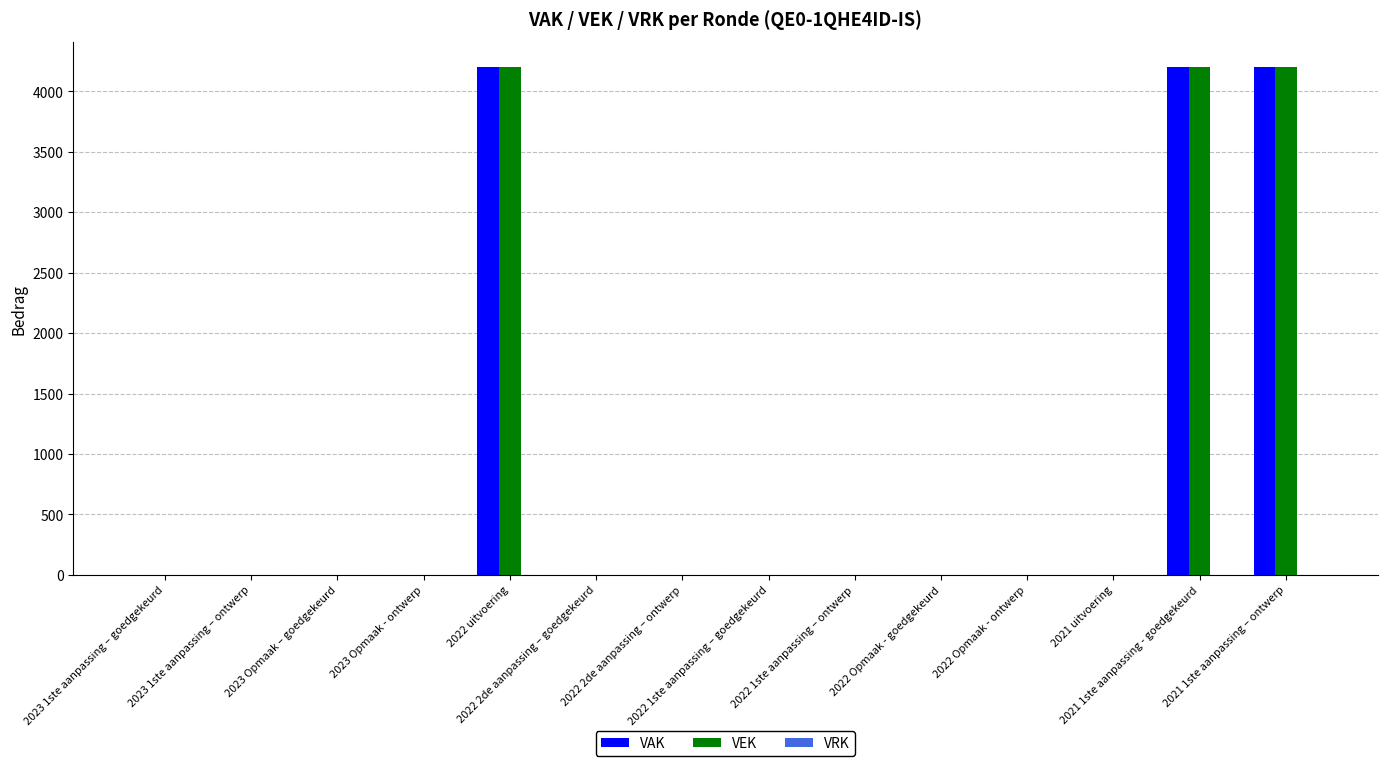

What is the maximum value for VEK?

4200